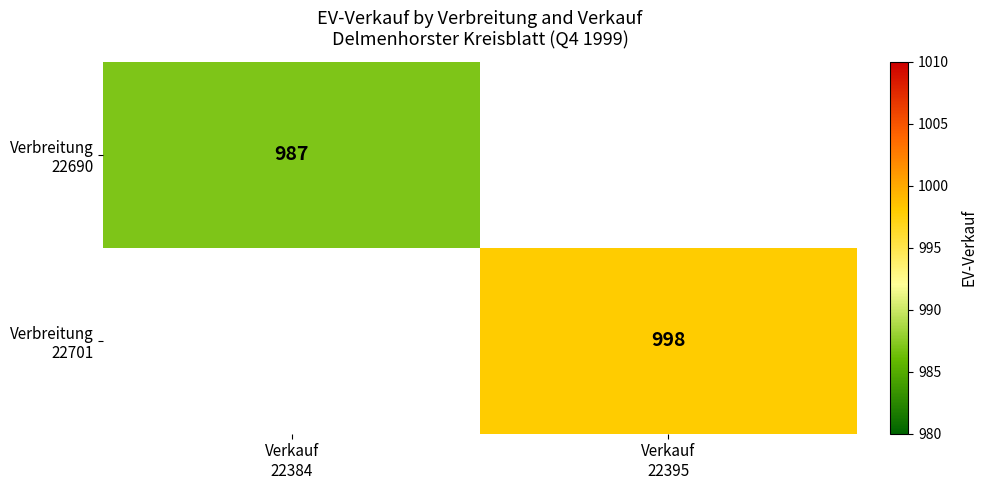

Rank the series by their average value, from lowest to highest.

Verbreitung 22690, Verbreitung 22701